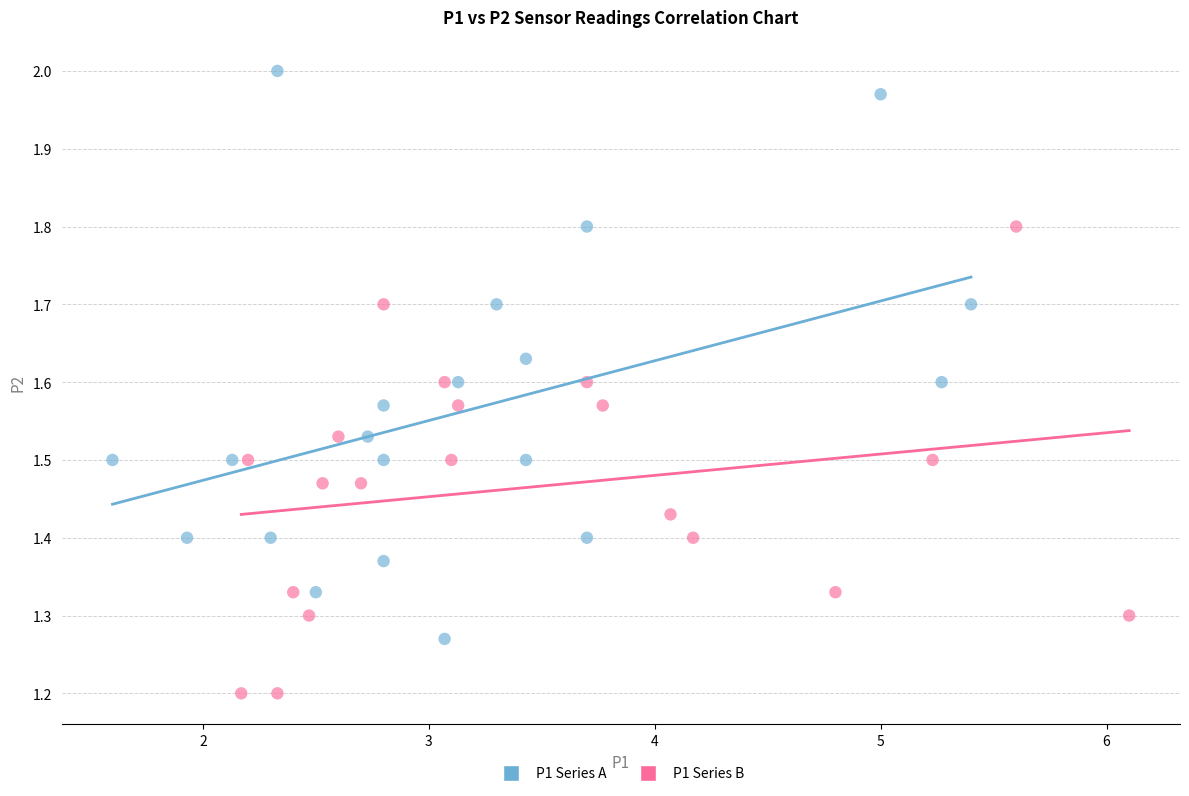

Which series contains the lowest Y value?

P1 Series B